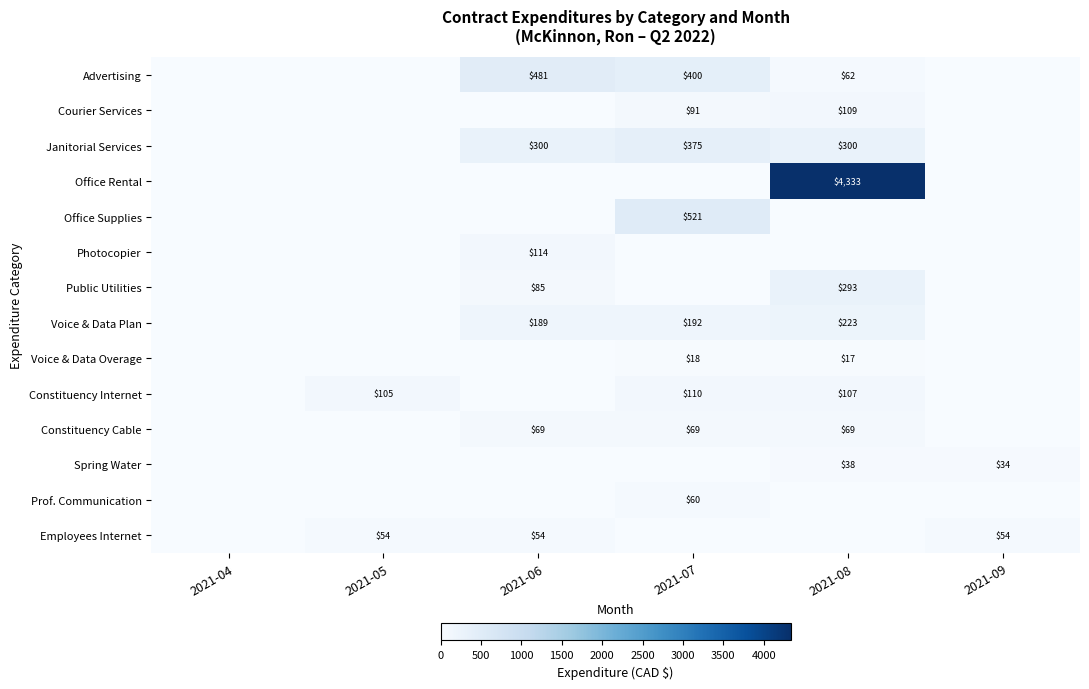

True or false: Constituency Cable has a value of 69 at 2021-08.

True